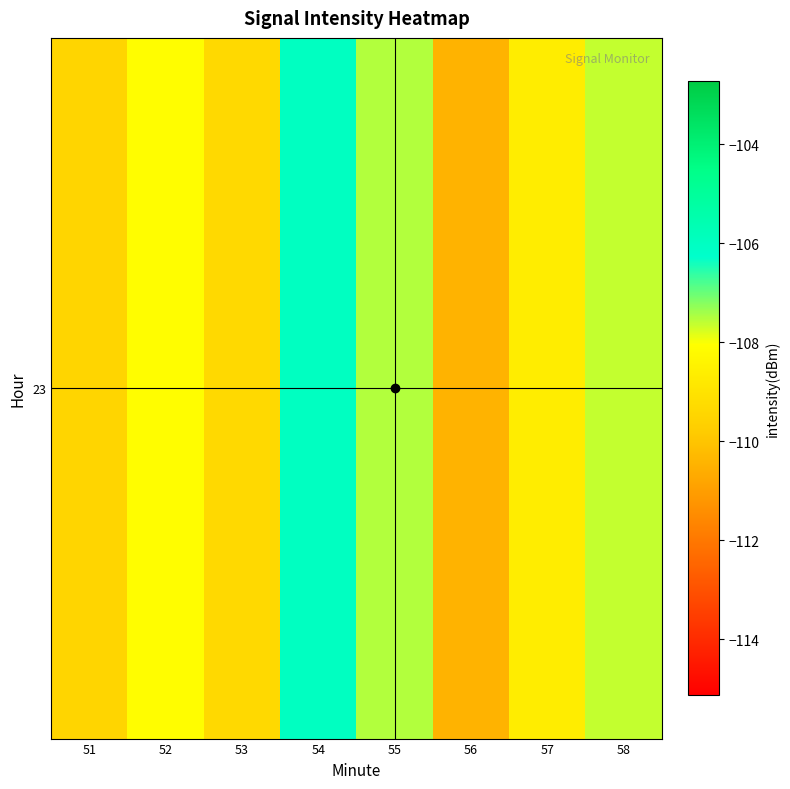

How many data points are less than -108?

5